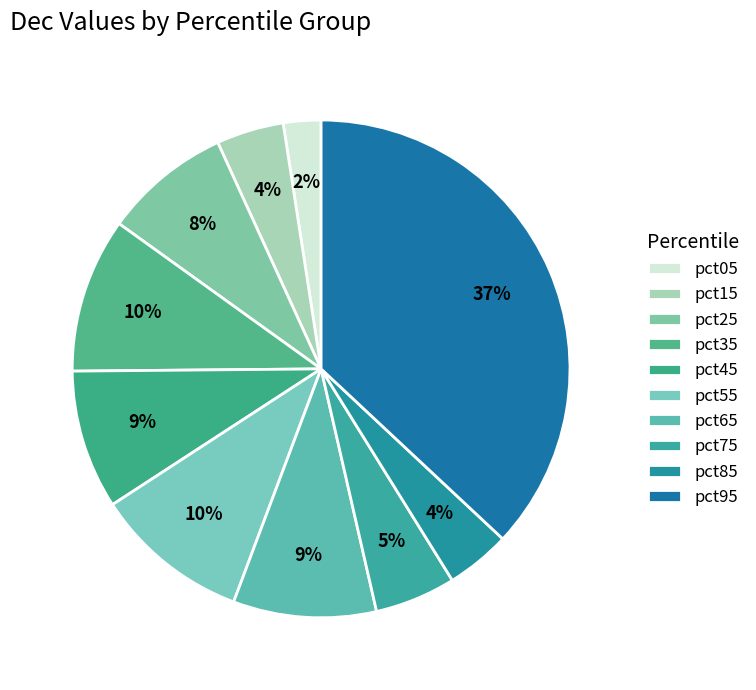

Is there a majority slice in this chart?

No